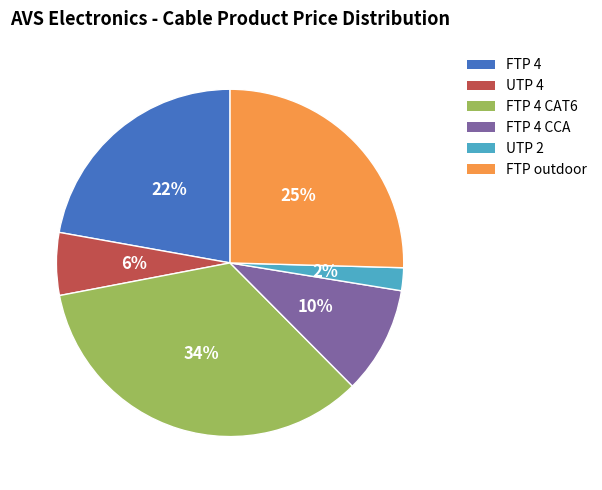

To the nearest percent, what is the average slice percentage?

17%